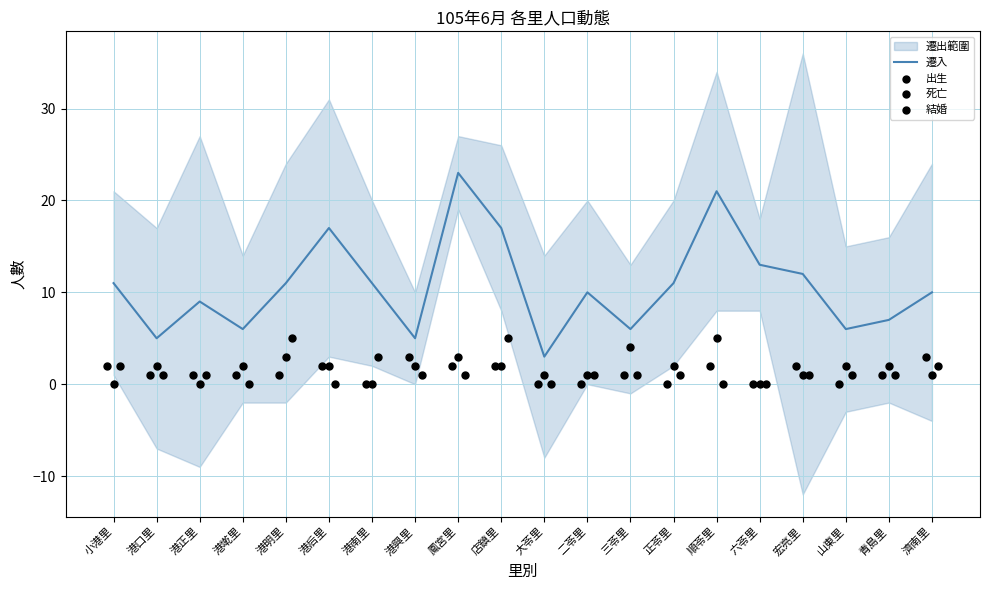

The value of 遷入 at 山東里 is 9. True or false?

False